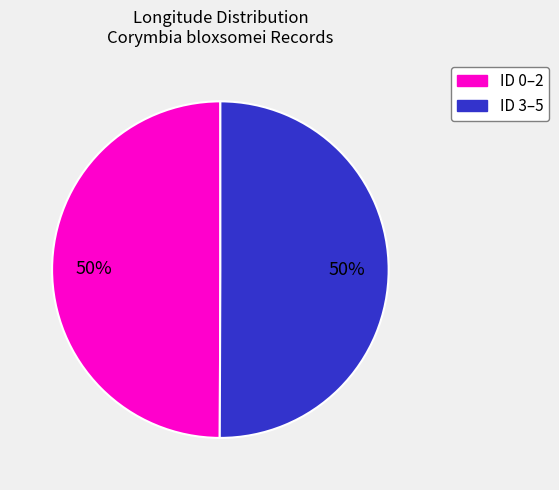

To the nearest percent, what is the average slice percentage?

50%